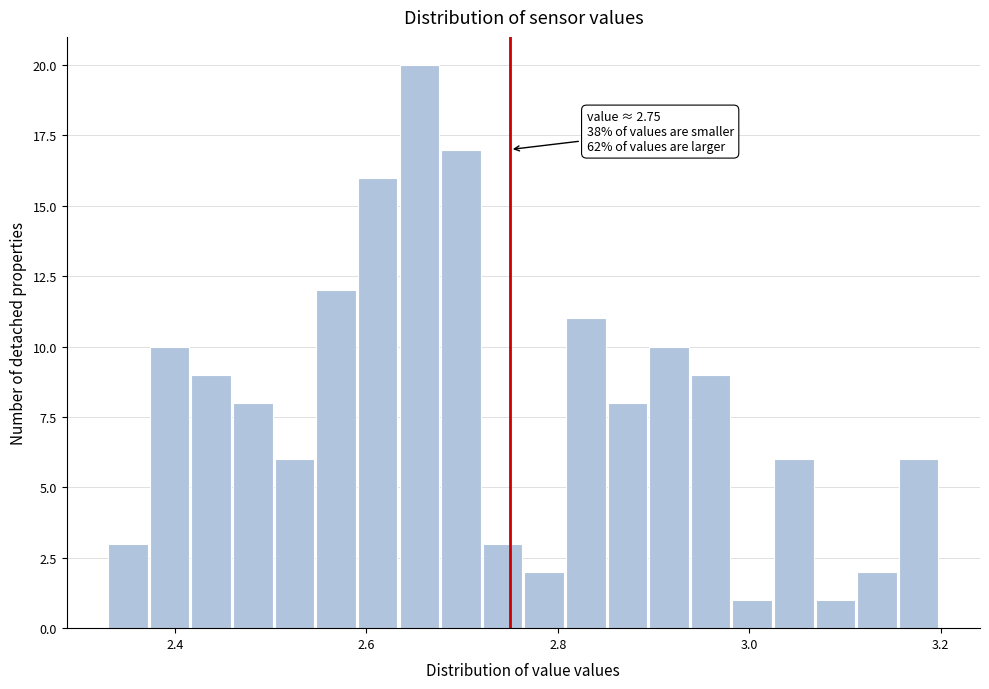

Around what value on the x-axis is the tallest bar? Give the approximate position of its centre, as read against the axis.

2.66